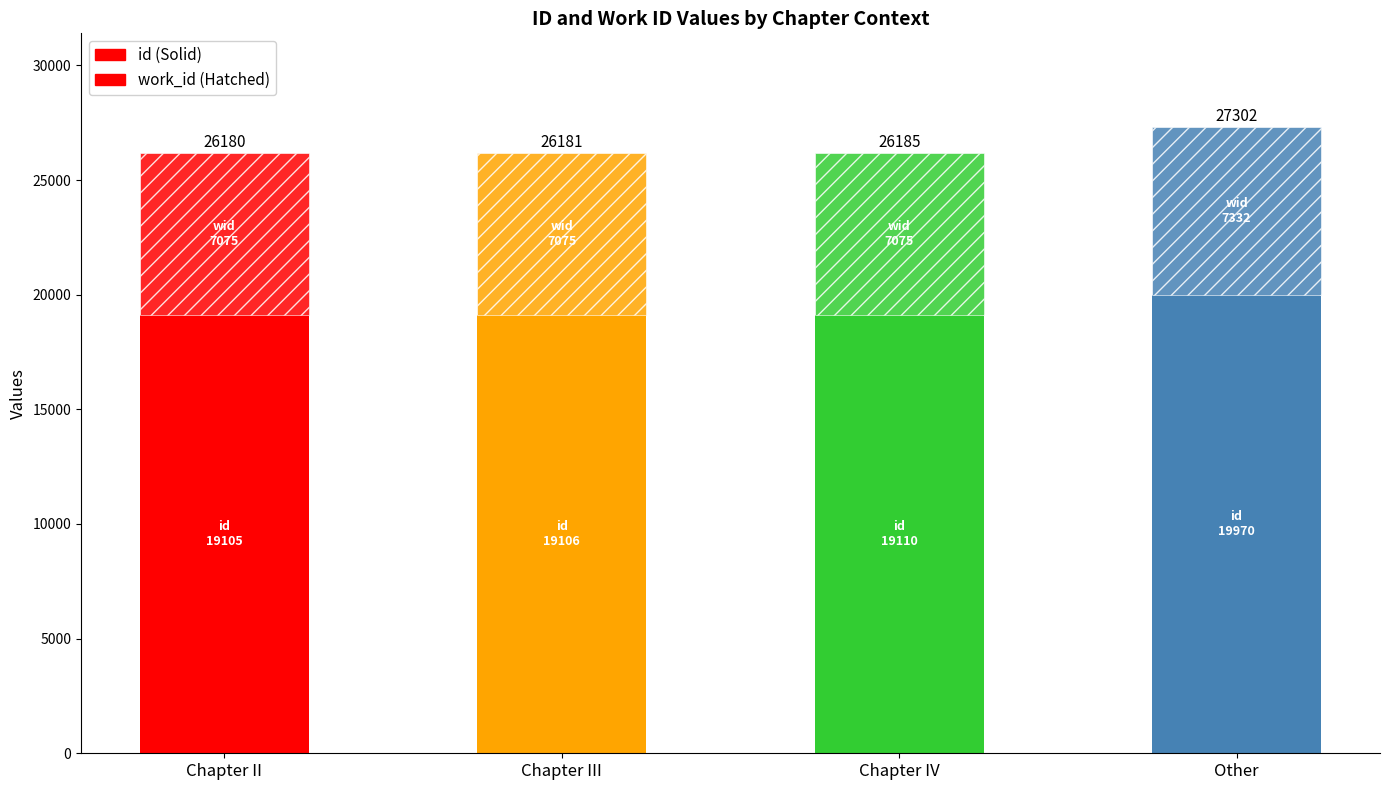

What is the label of the 3rd bar from the left?

Chapter IV